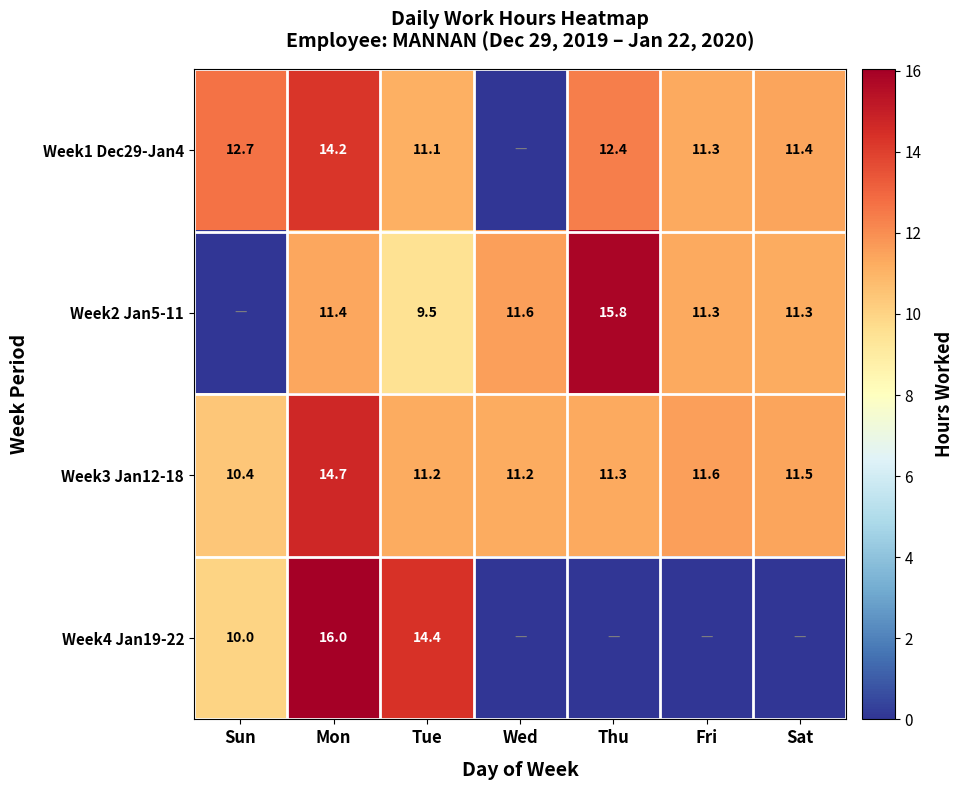

Is the value of Week3 Jan12-18 at Thu greater than the value of Week1 Dec29-Jan4 at Tue?

Yes